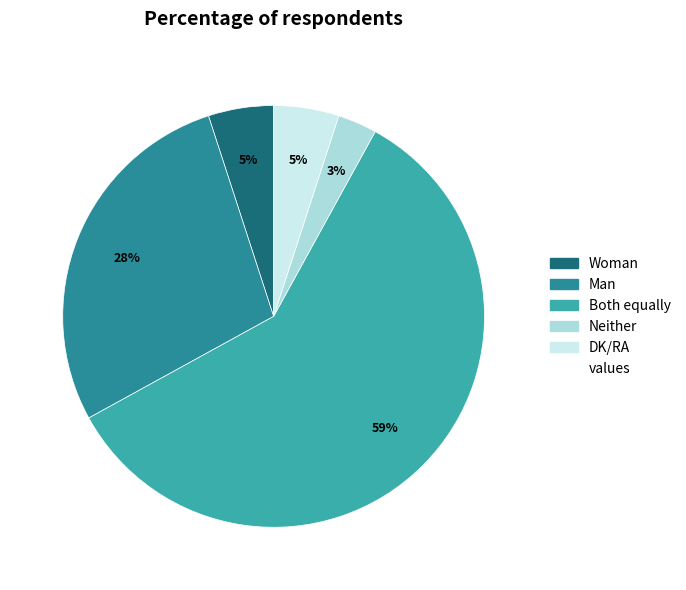

Which slice is the largest?

Both equally